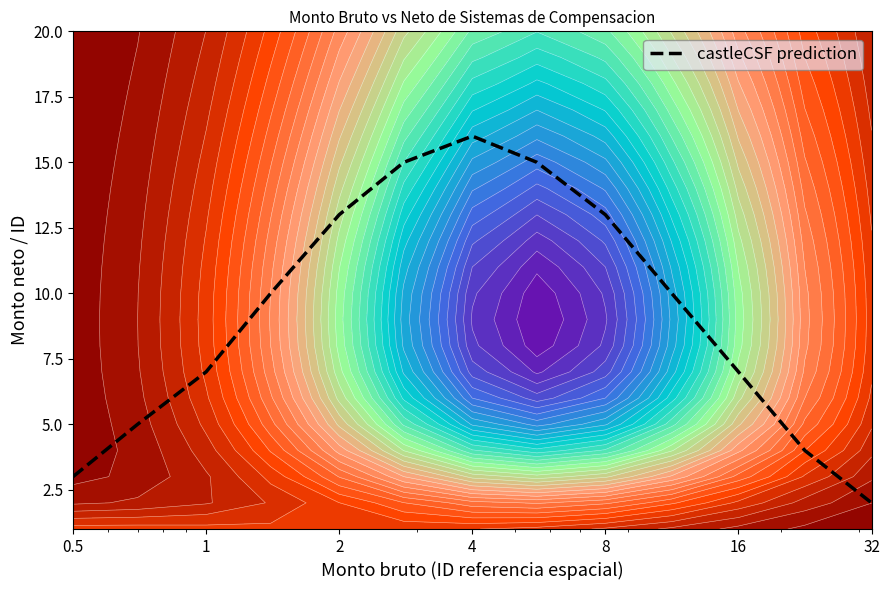

Reading left to right, extract all data points from this chart.

3	5	7	10	13	15	16	15	13	10	7	4	2